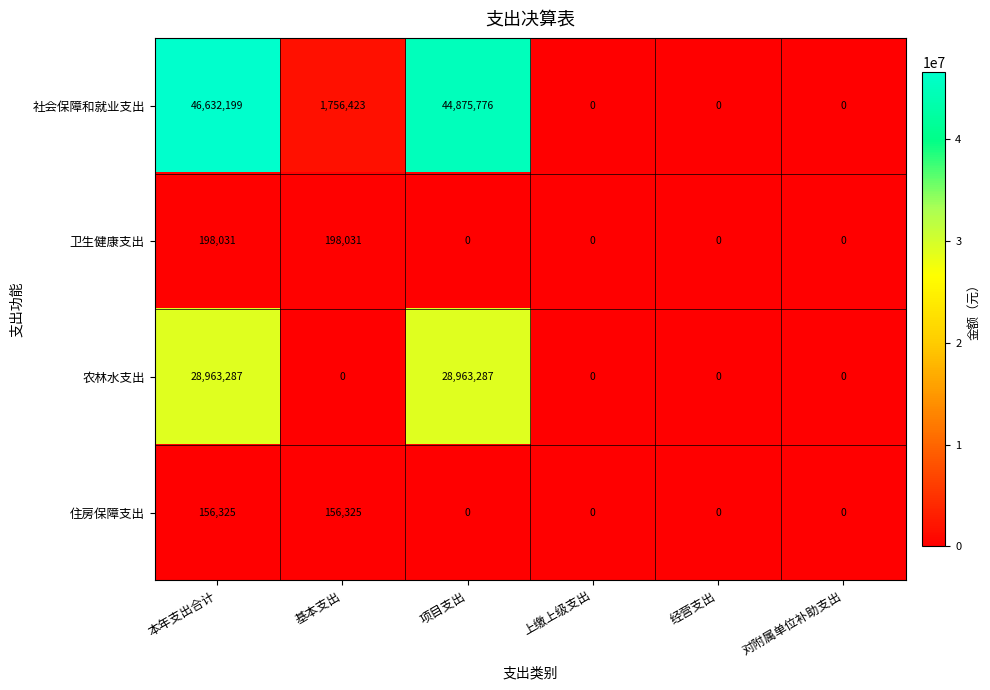

Rank the series at 基本支出 from lowest to highest value.

农林水支出, 住房保障支出, 卫生健康支出, 社会保障和就业支出